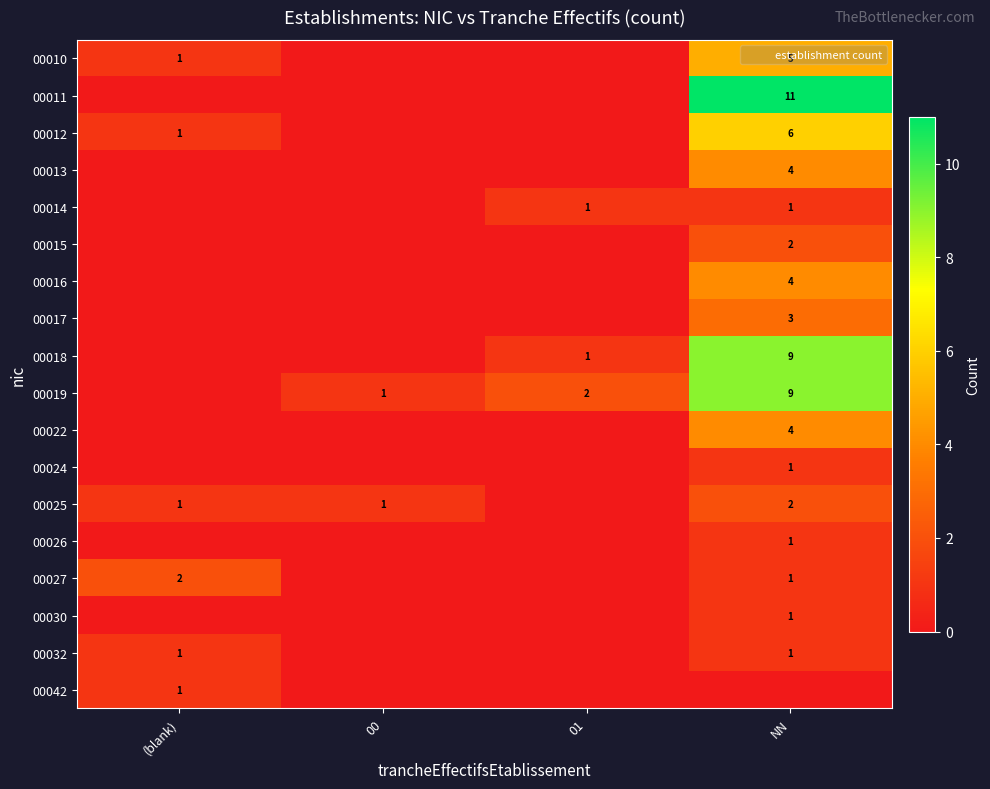

Is it true that 00010 equals 1 at (blank)?

True